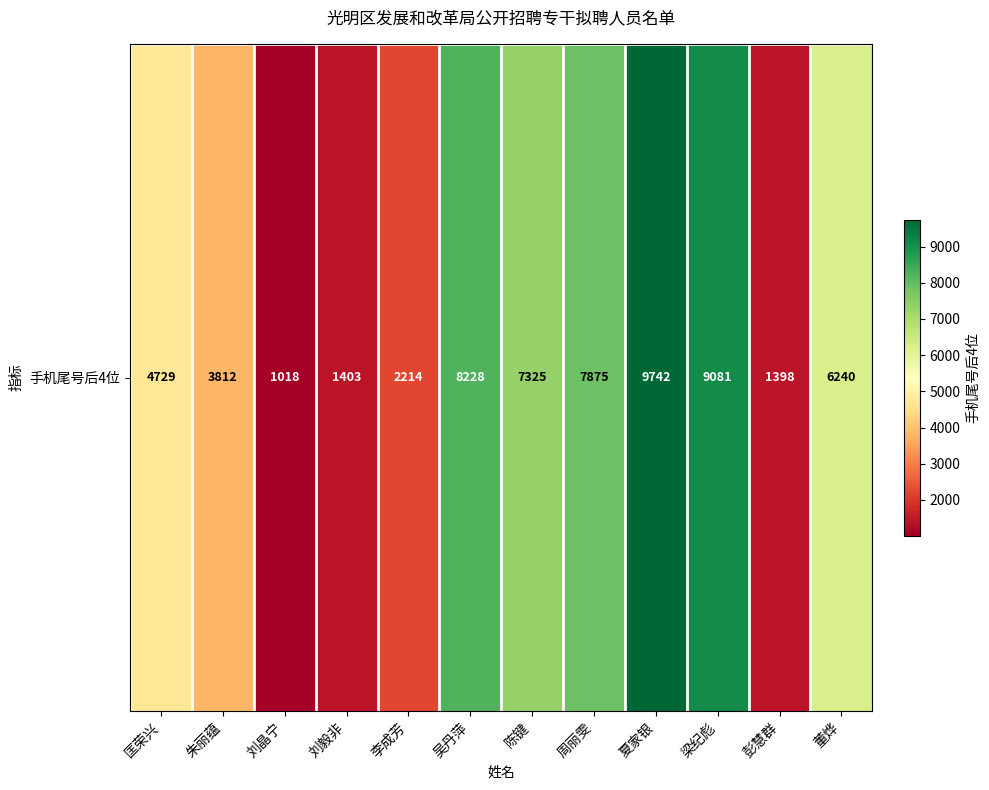

How many data points are less than 6240?

6